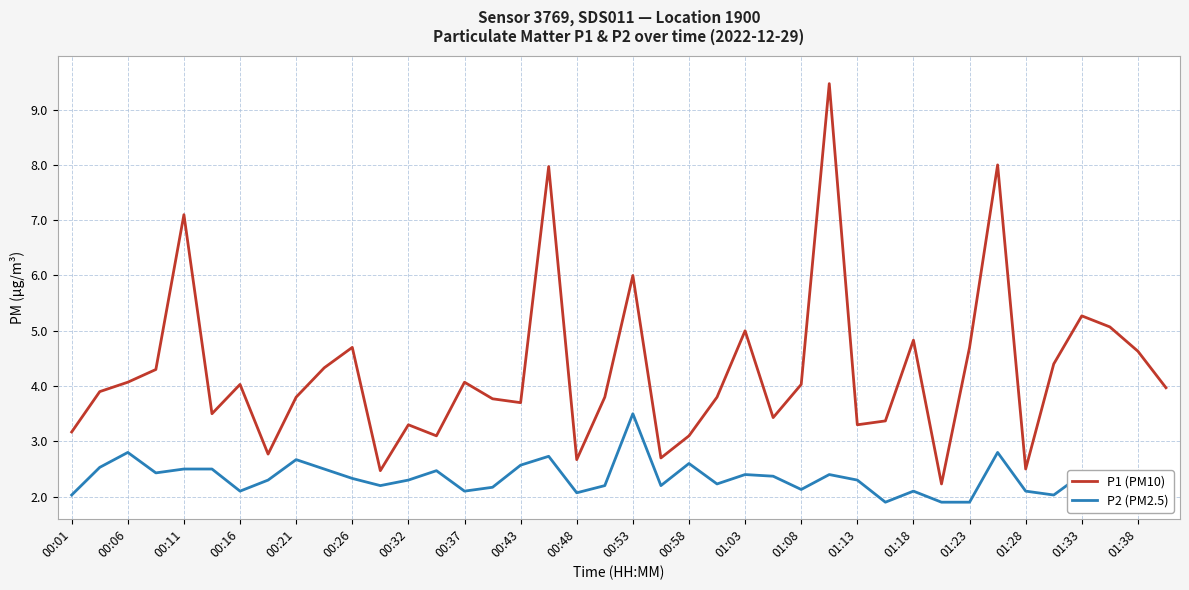

Which series has the widest spread of values?

P1 (PM10)